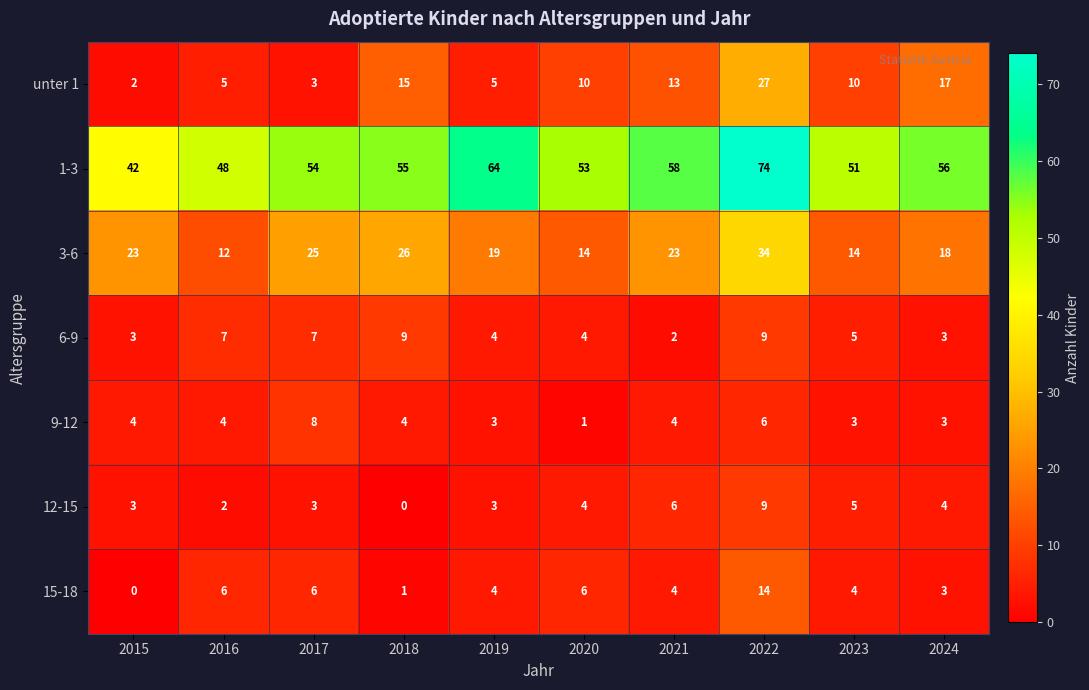

What is the highest value of the unter 1 series?

27